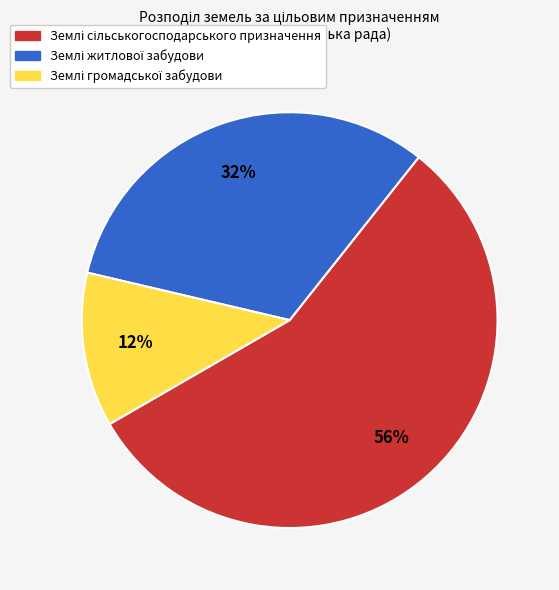

Is there any slice that represents more than half of the pie?

Yes